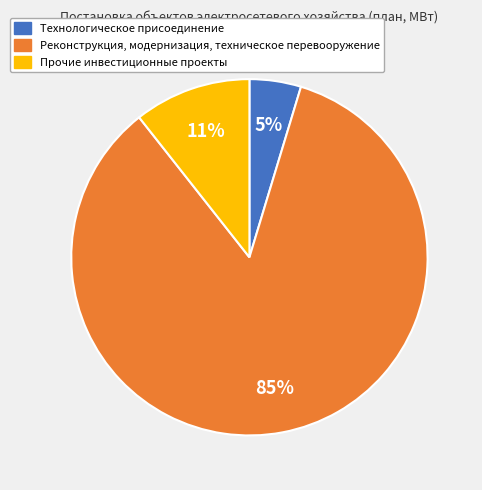

Is there a majority slice in this chart?

Yes